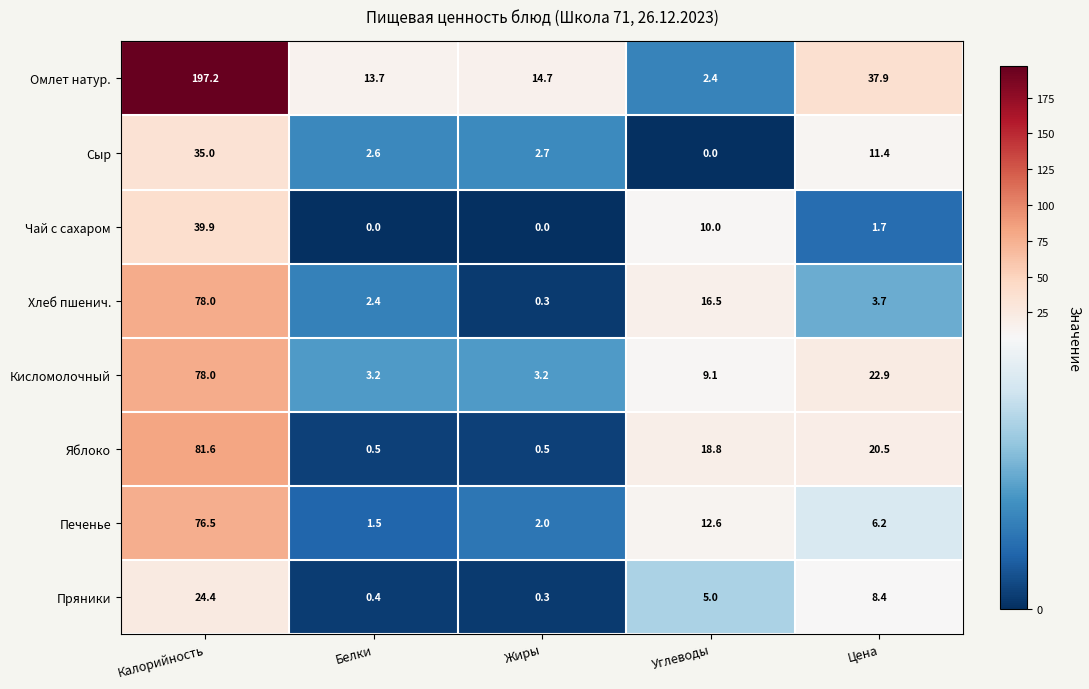

What is the sum of all Яблоко values?

121.9